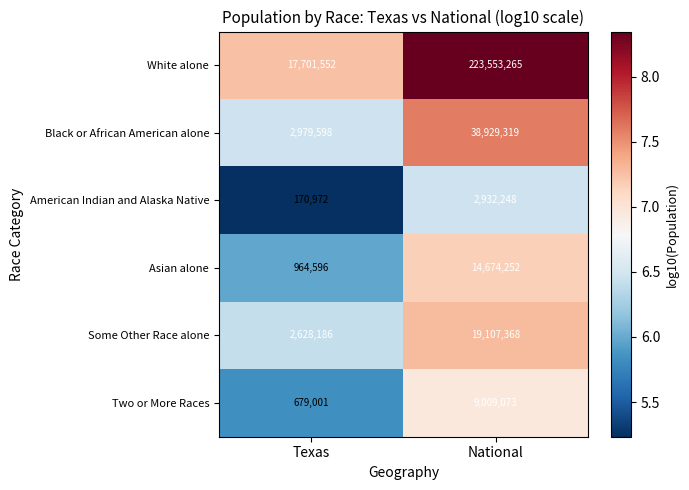

What is the spread (max minus min) of values at National?

220621017